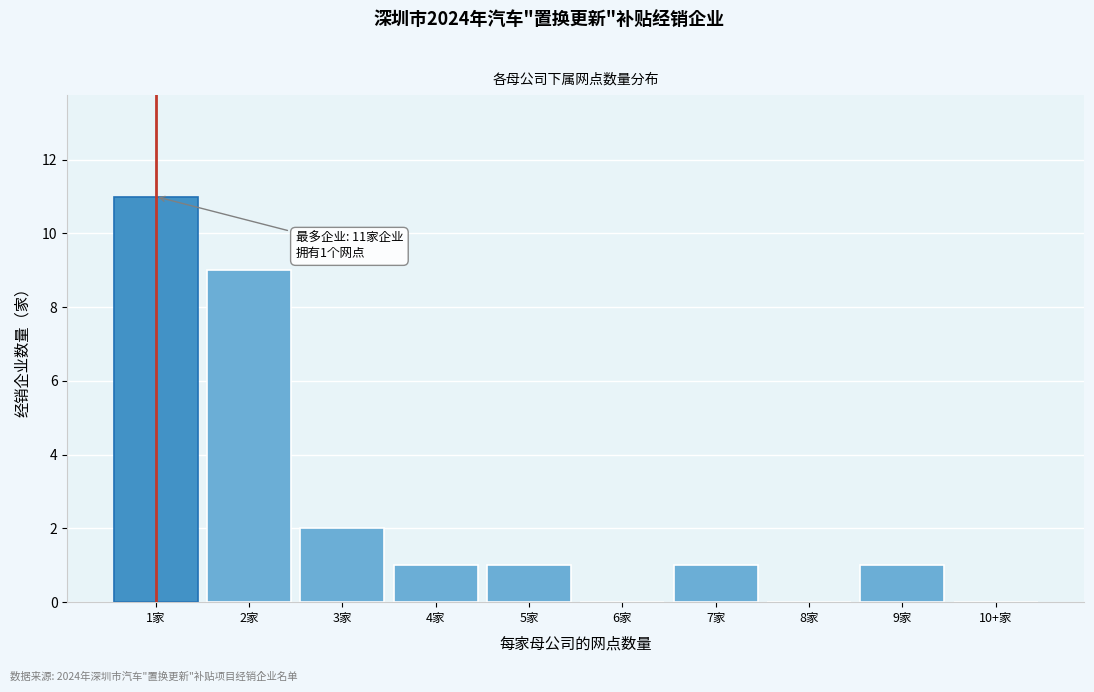

Reading left to right, transcribe all the data shown in this chart.

1家=11	2家=9	3家=2	4家=1	5家=1	6家=0	7家=1	8家=0	9家=1	10+家=0